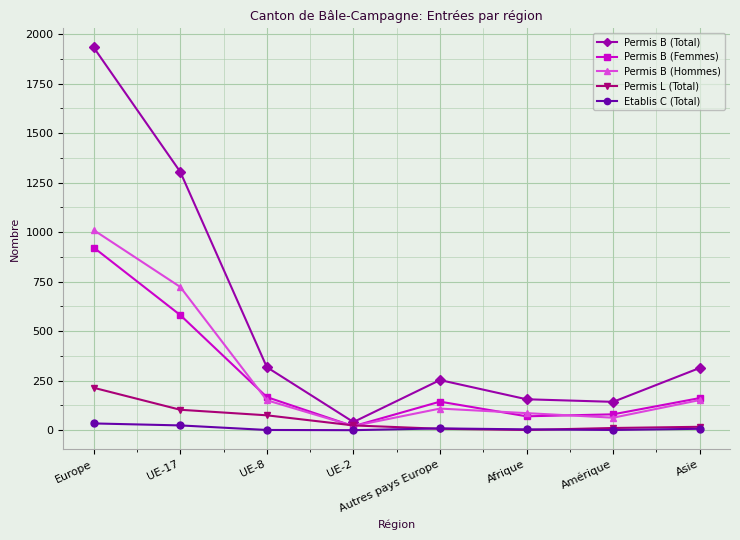

Count the number of categories in the chart.

8